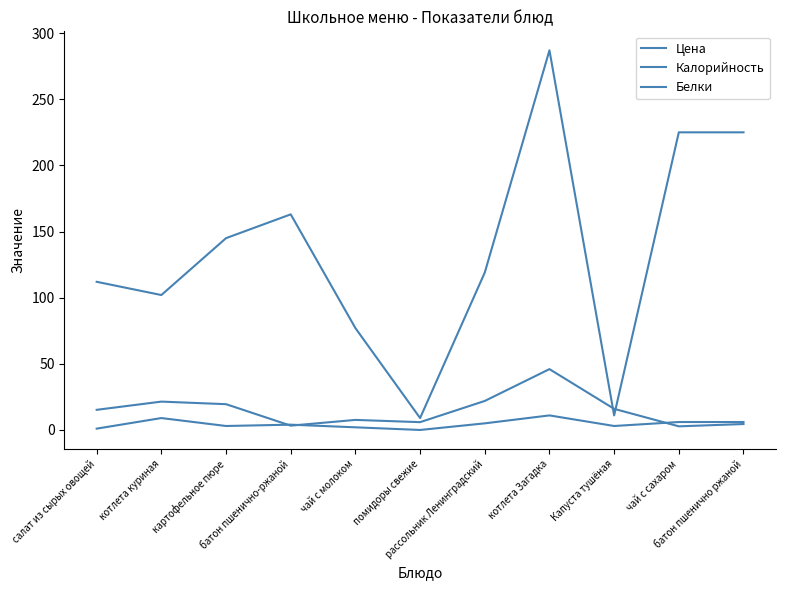

What is the difference between the Калорийность values at помидоры свежие and салат из сырых овощей?

103.0